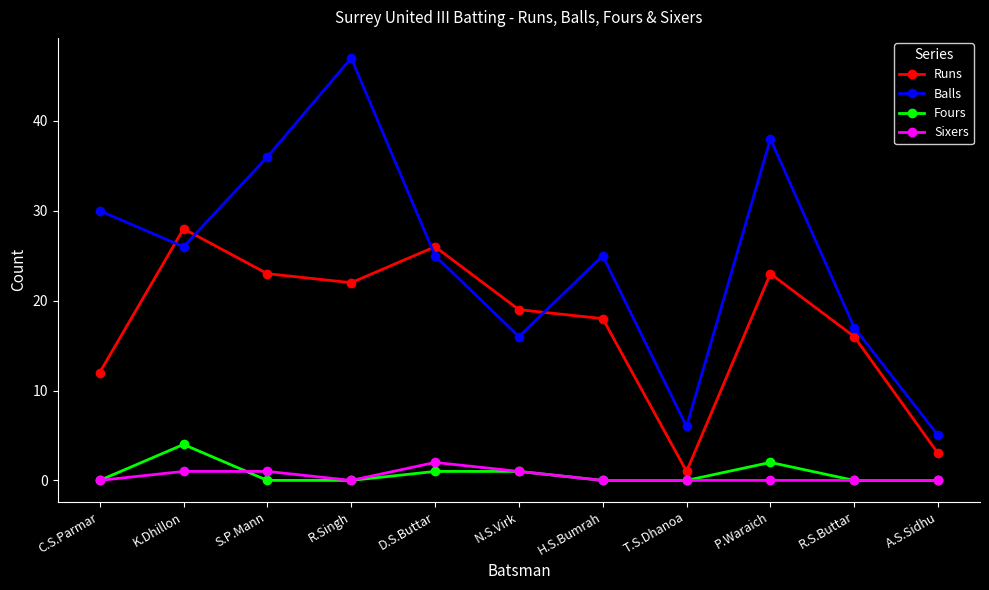

In Runs, how many points are lower than both neighbors (excluding endpoints)?

2